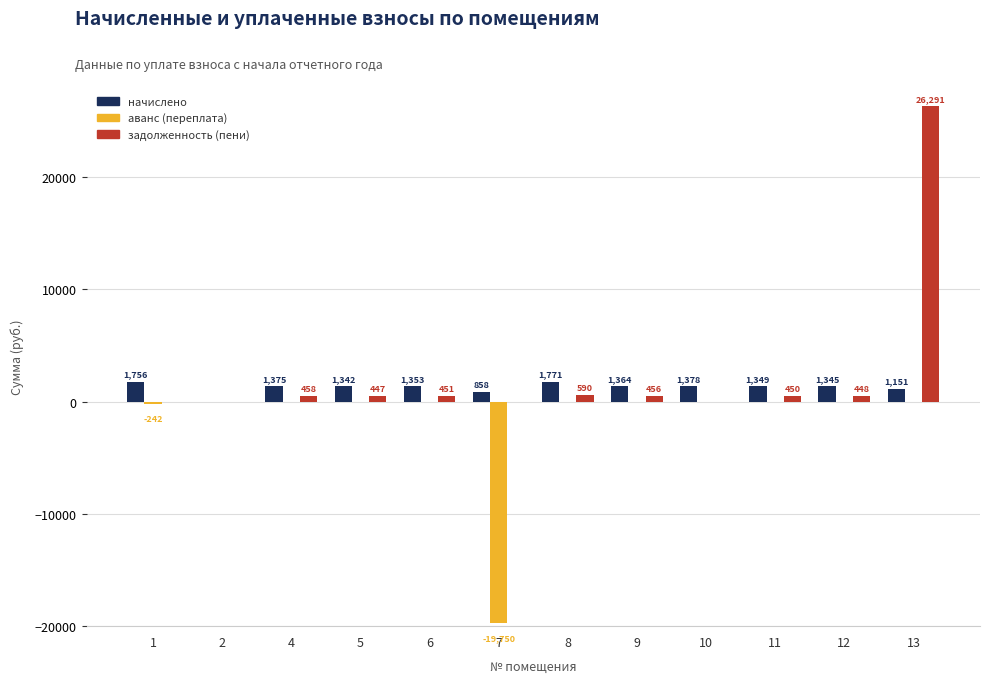

At which category is the sum across all series the highest?

13